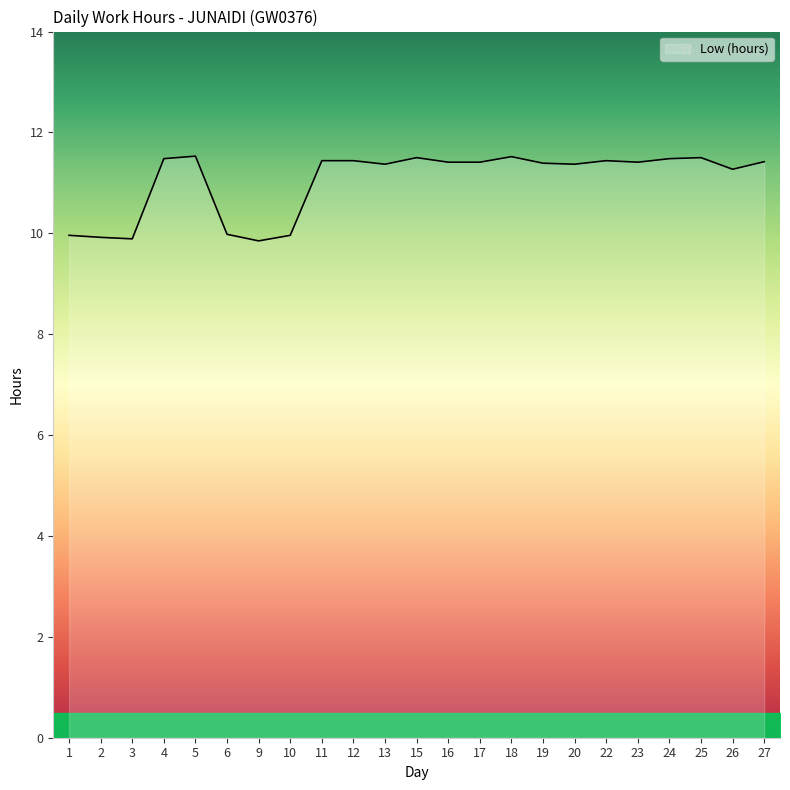

True or false: the data shows 11.5 at 15.

True